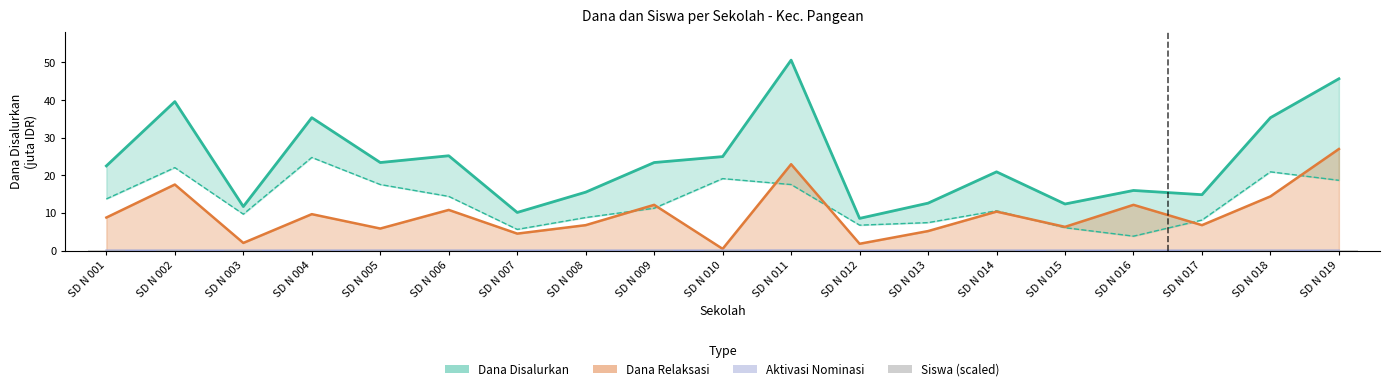

Is it true that Dana Disalurkan equals 23.4 at SD N 005?

True